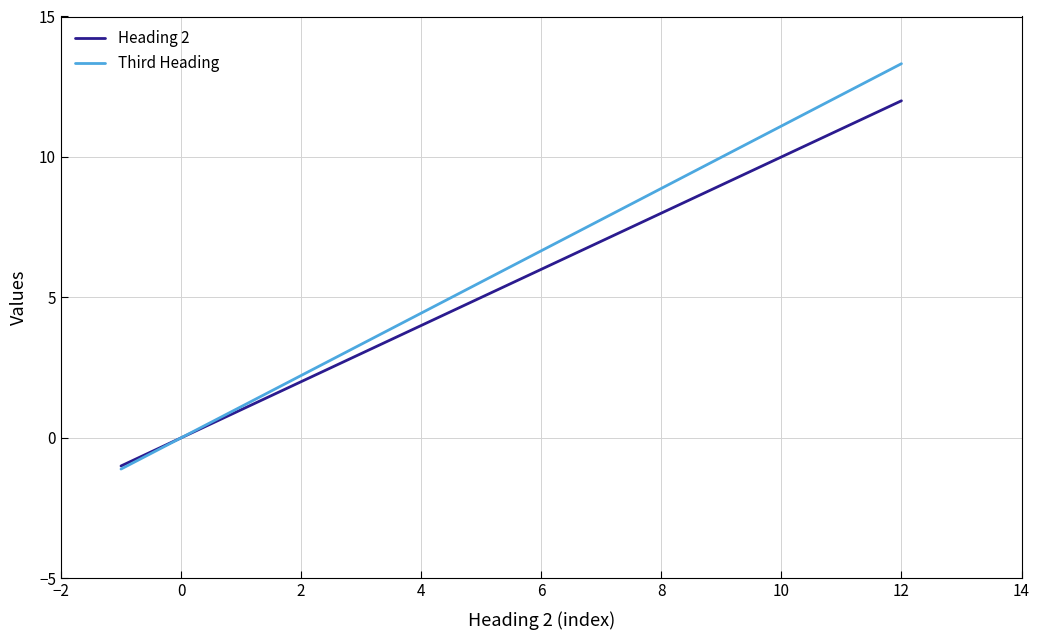

What is the sum of all Heading 2 values?

77.0